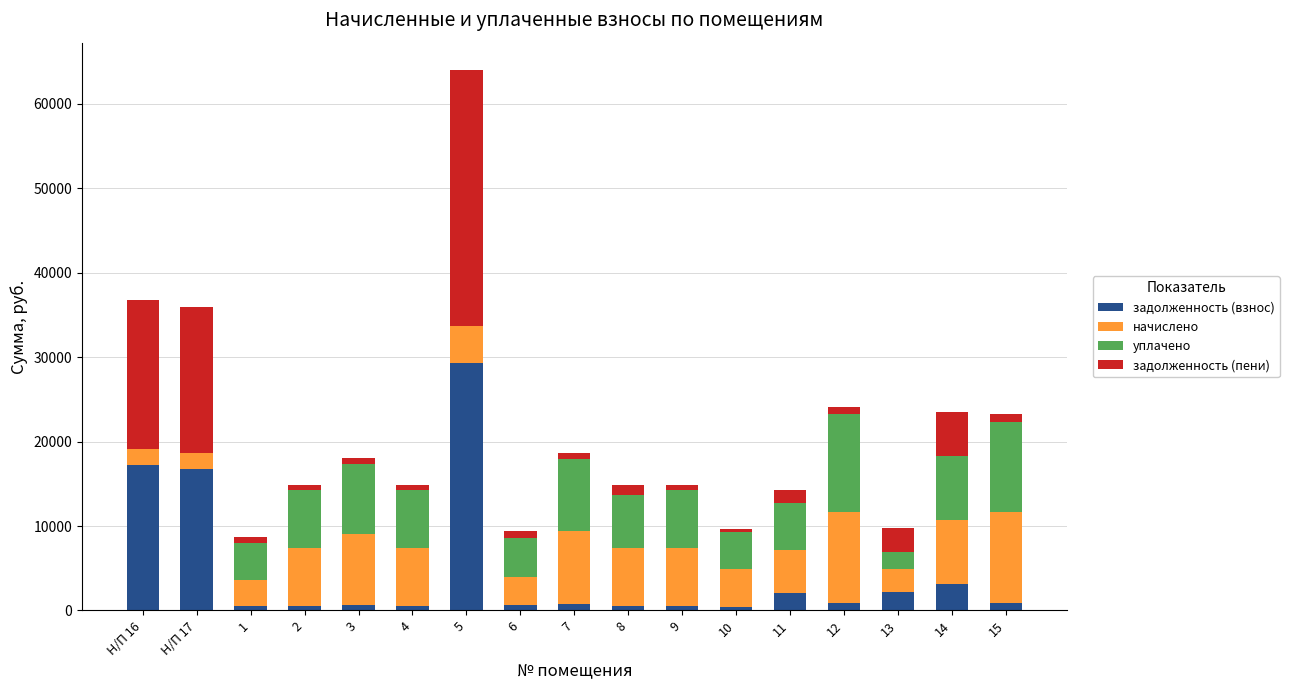

What is the maximum value for задолженность (взнос)?

29302.8